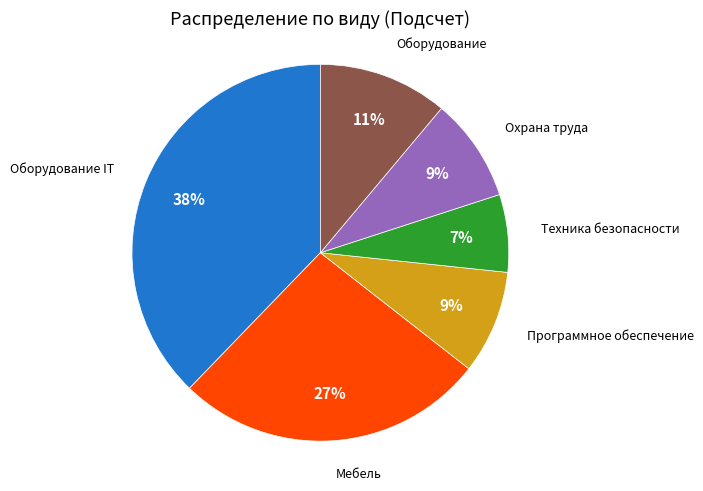

Is there a majority slice in this chart?

No